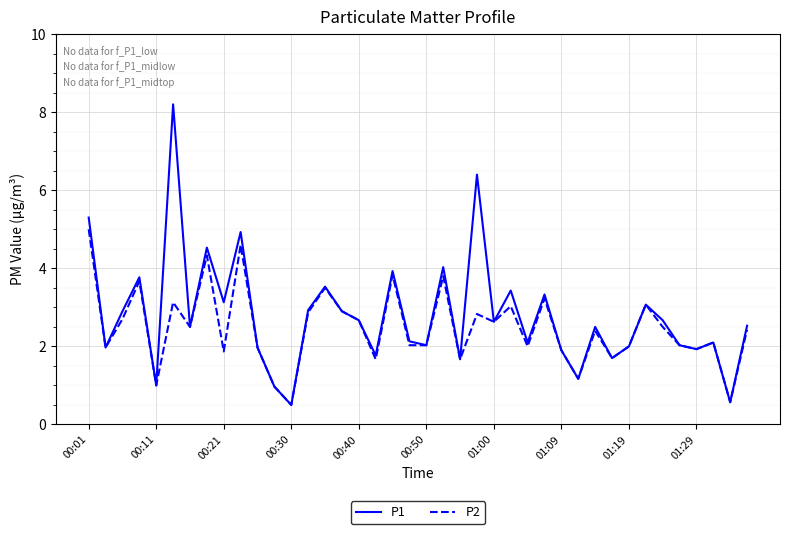

Which series has the largest total across all categories?

P1